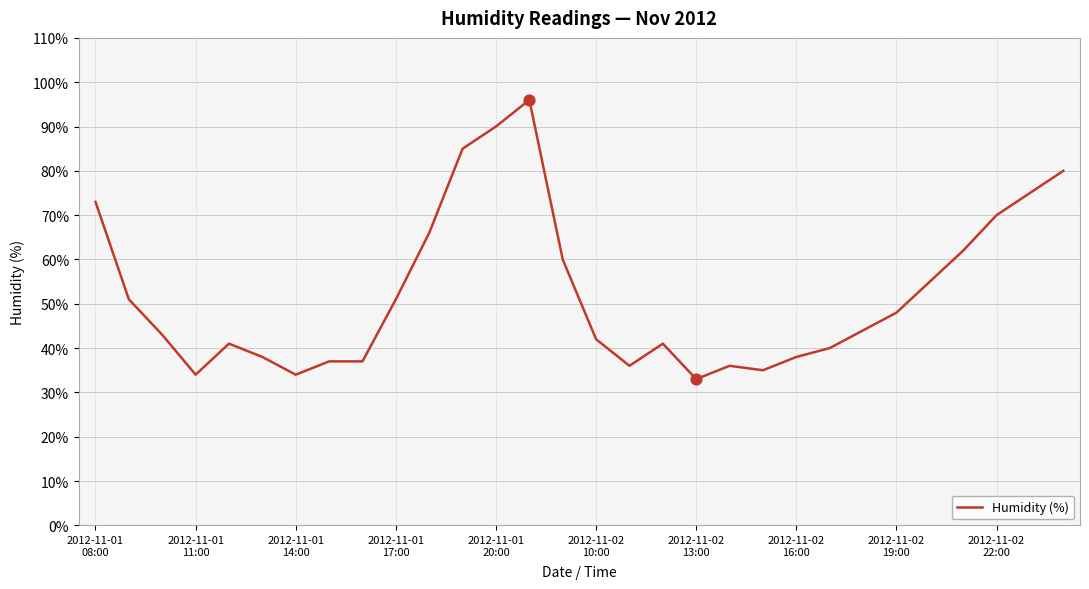

What is the difference between the maximum and minimum values?

63